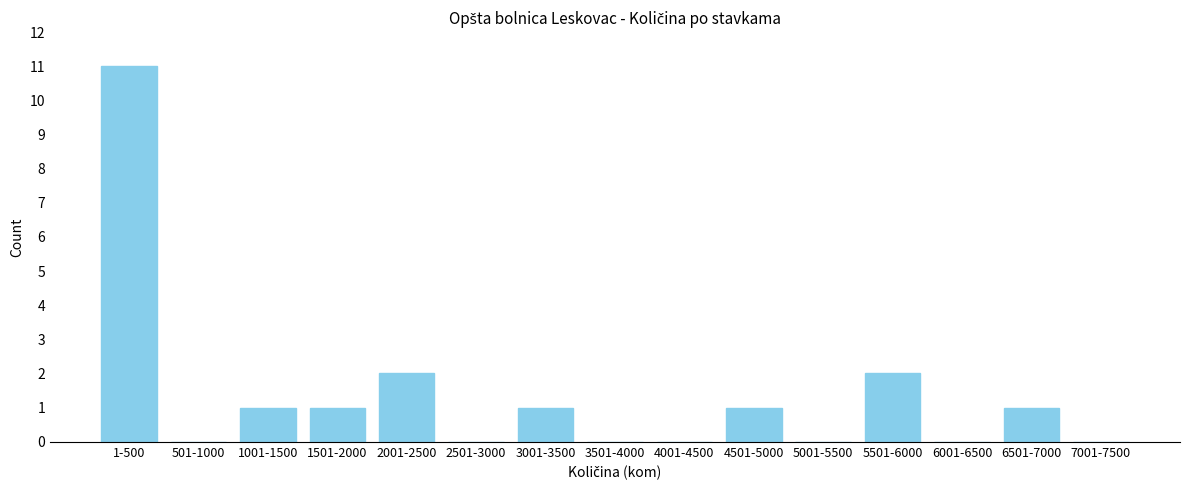

Reading left to right, extract all data points from this chart.

1-500=11	501-1000=0	1001-1500=1	1501-2000=1	2001-2500=2	2501-3000=0	3001-3500=1	3501-4000=0	4001-4500=0	4501-5000=1	5001-5500=0	5501-6000=2	6001-6500=0	6501-7000=1	7001-7500=0